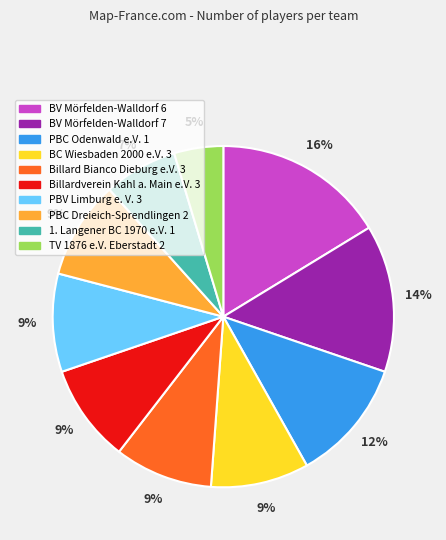

Is PBC Dreieich-Sprendlingen 2 the majority of the pie?

No